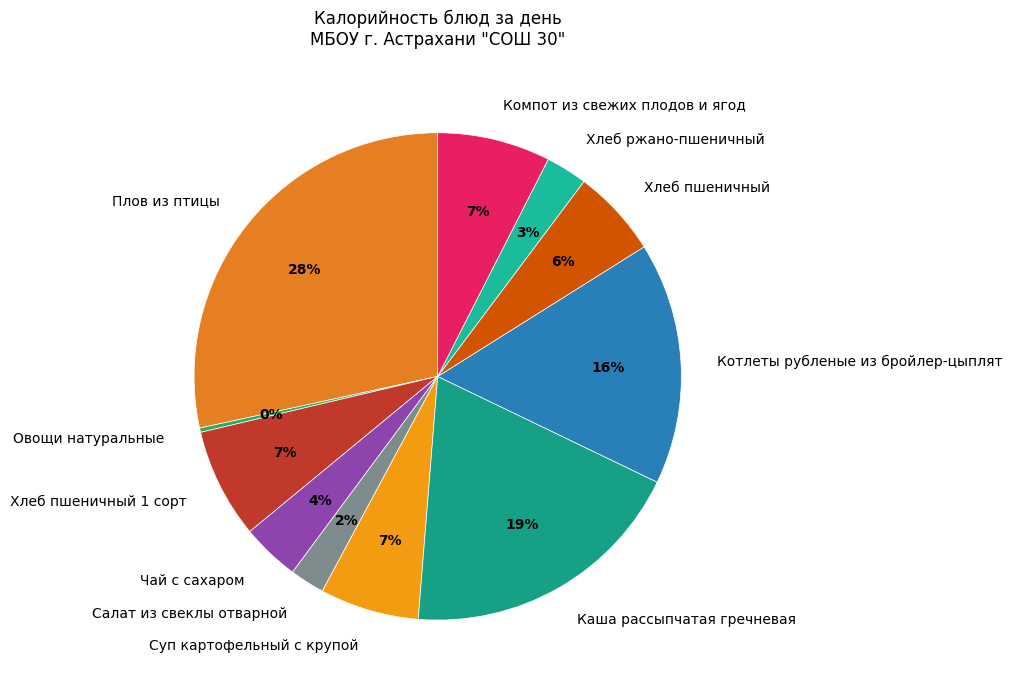

Does any single category account for the majority?

No